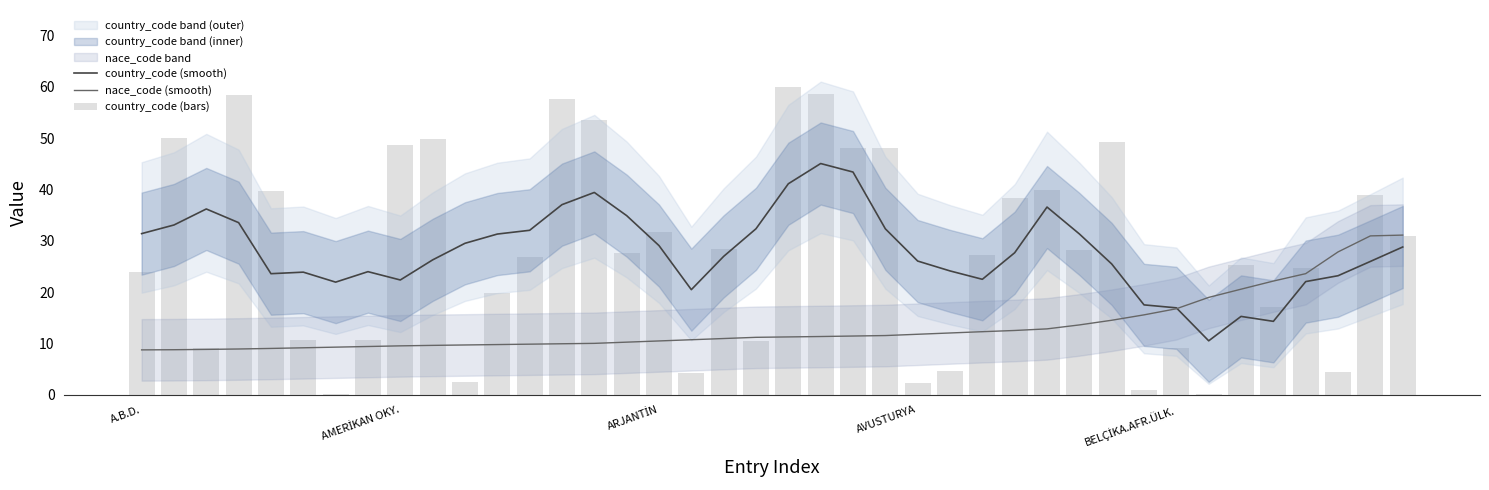

Are the bars horizontal?

No